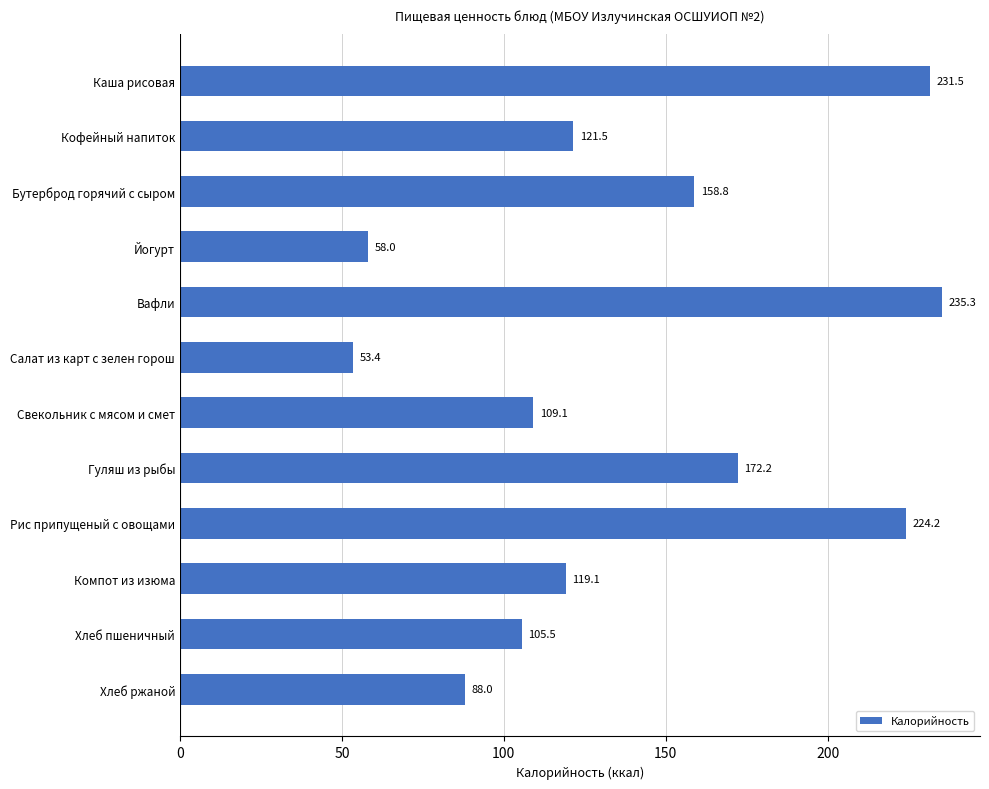

The chart shows a value of 231.5 at Каша рисовая. True or false?

True